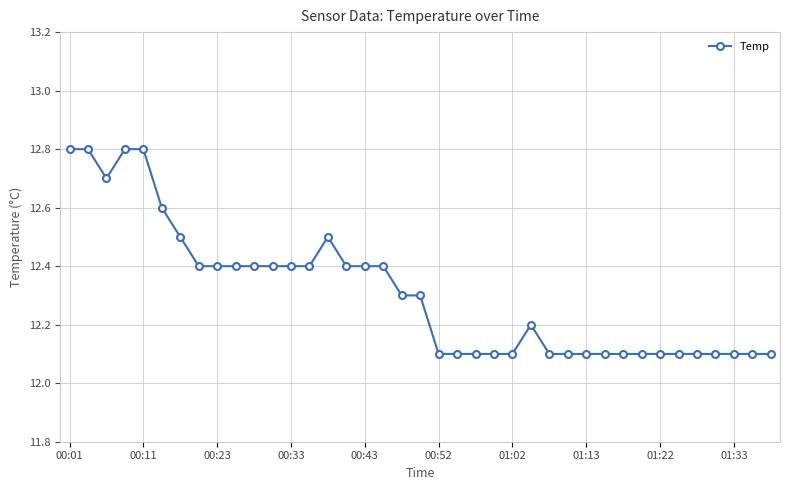

What is the value of the 15th point from the left?

12.5